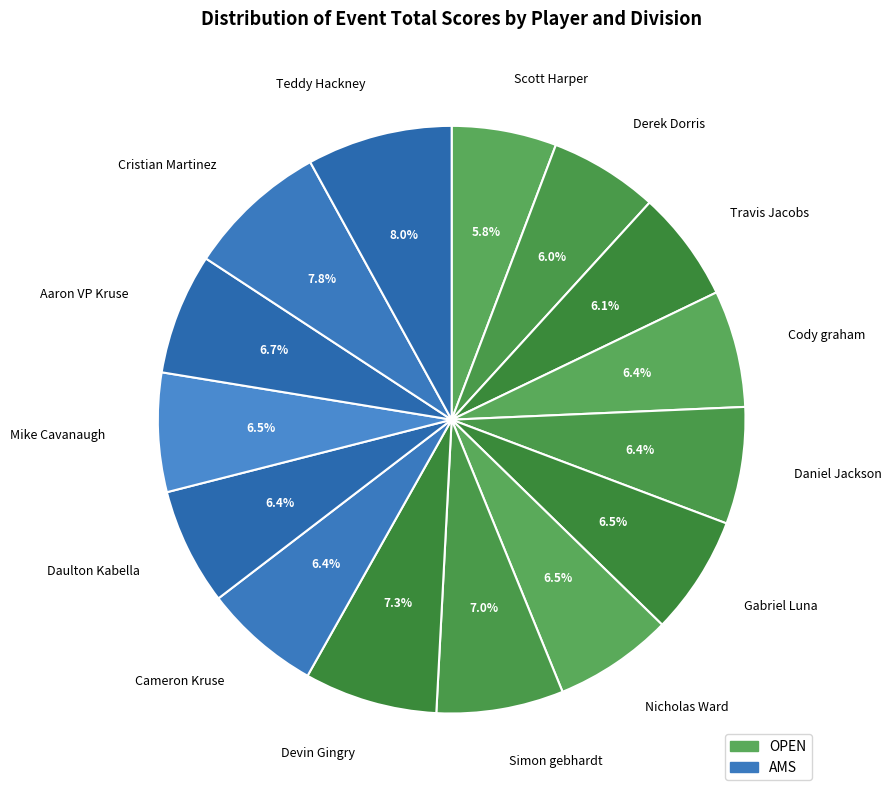

Is there a majority slice in this chart?

No